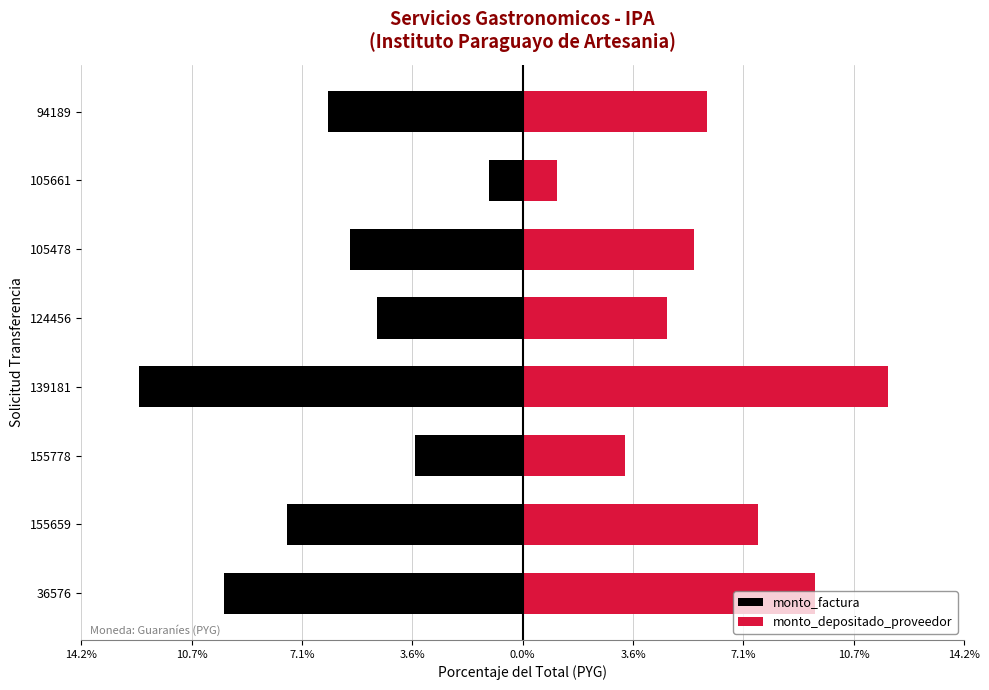

Reading left to right, transcribe all the data shown in this chart.

monto_factura: -9.6	-7.6	-3.5	-12.4	-4.7	-5.6	-1.1	-6.3
monto_depositado_proveedor: 9.4	7.6	3.3	11.8	4.7	5.5	1.1	6.0